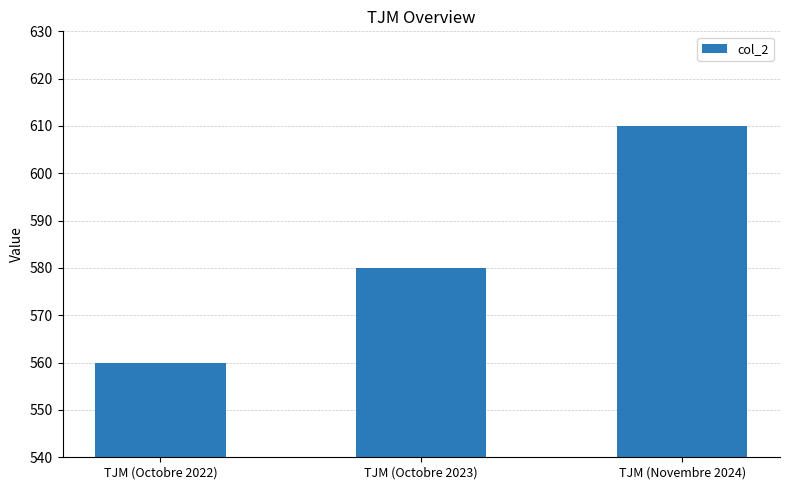

Which label corresponds to the largest value in the chart?

TJM (Novembre 2024)